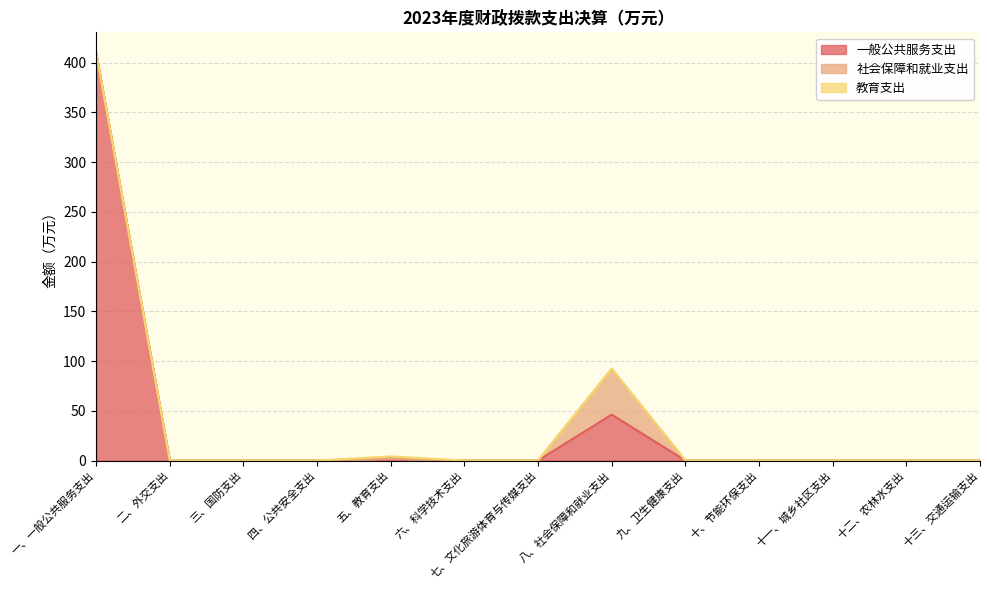

Where is the first local maximum for 社会保障和就业支出?

八、社会保障和就业支出